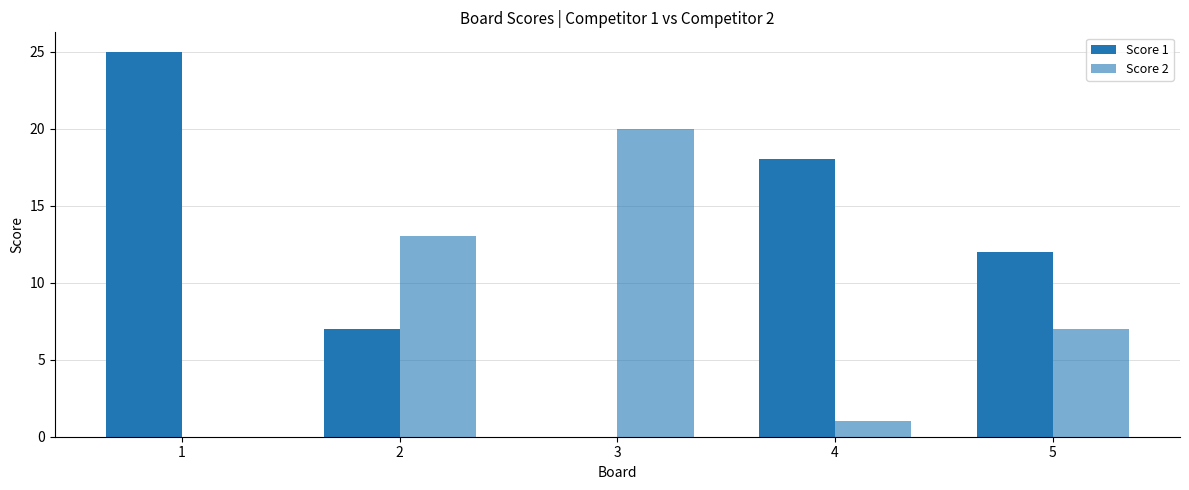

How many series are shown in this chart?

2